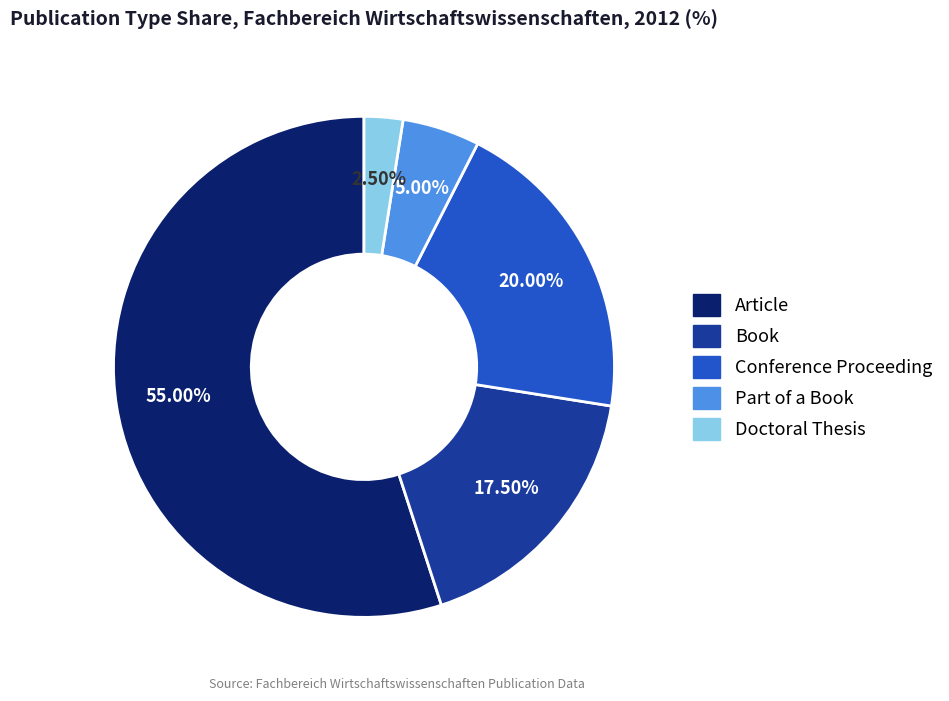

Which category accounts for the majority?

Article